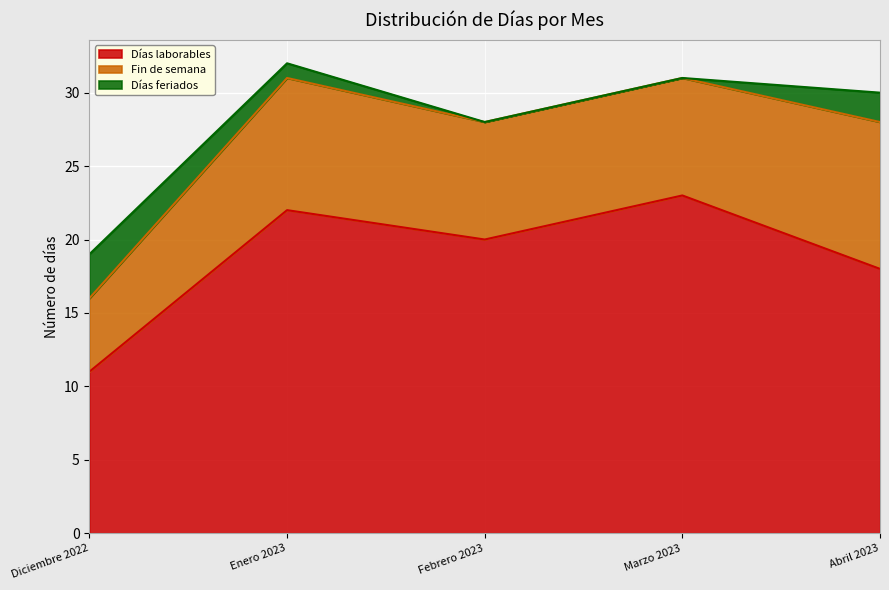

Is it true that Días laborables equals 11 at Diciembre 2022?

True